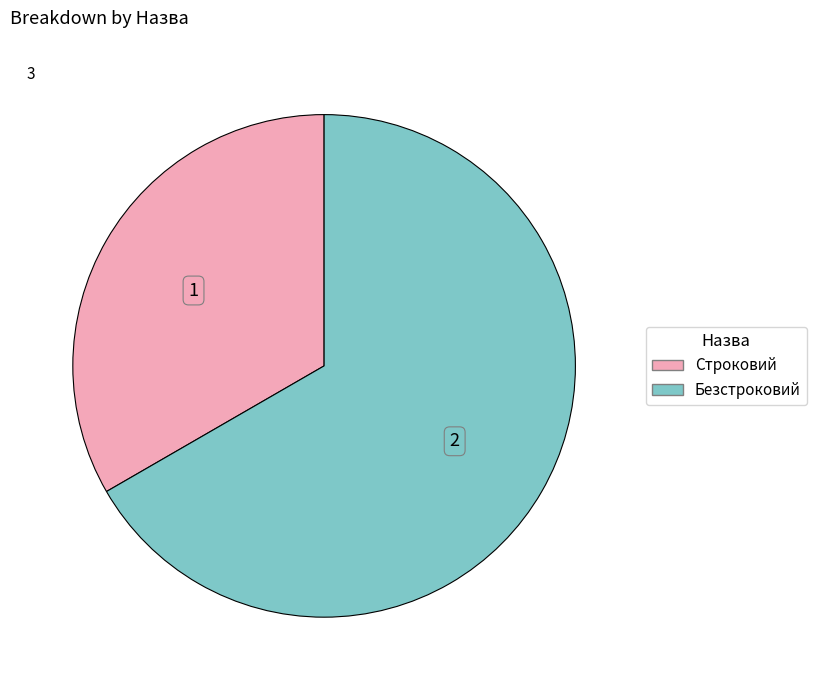

How many segments does this pie chart have?

2